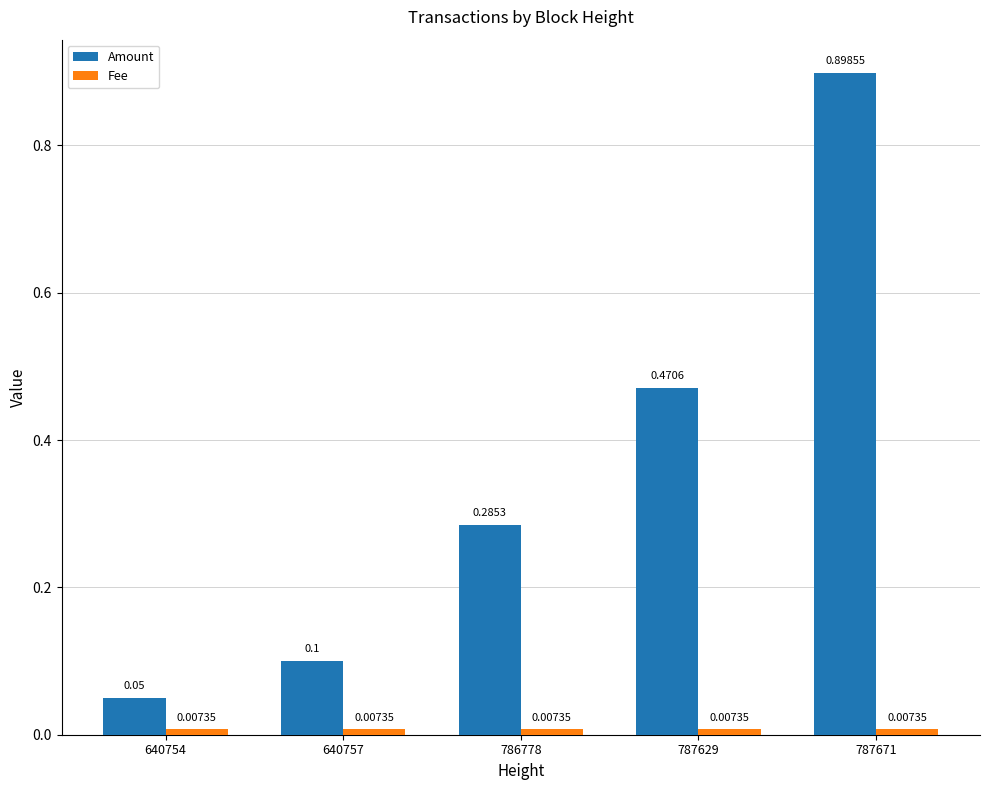

What is the sum of the Amount values at 787629 and 640757?

0.6